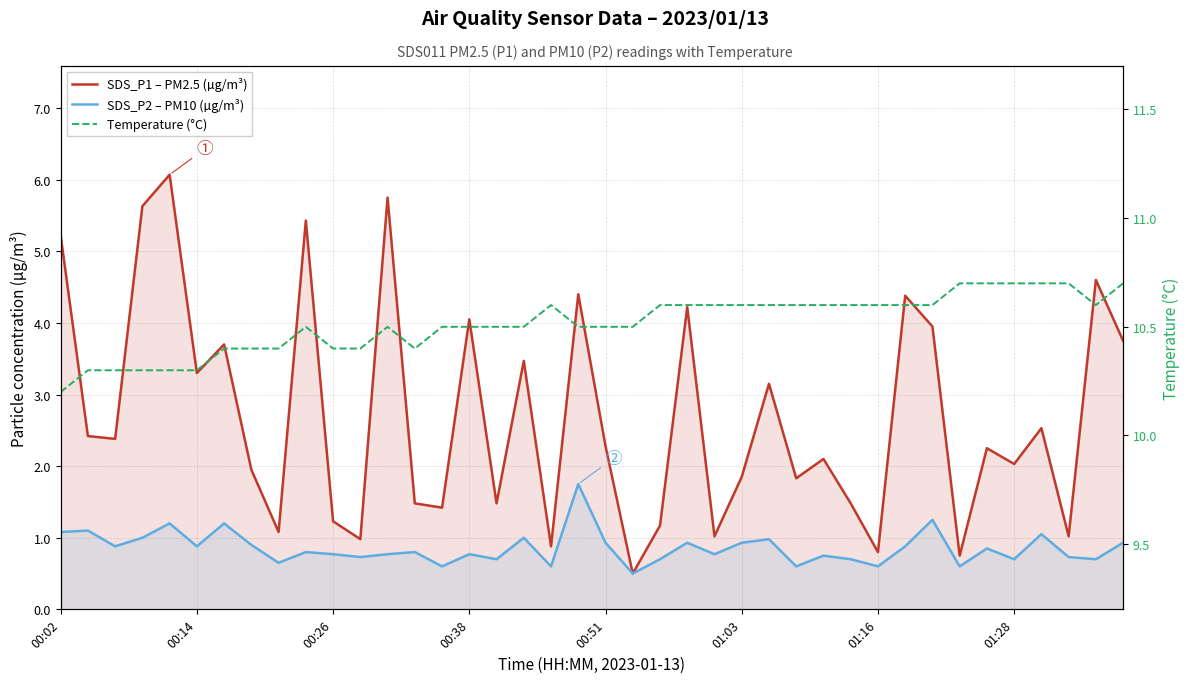

What is the greatest value displayed?

10.7